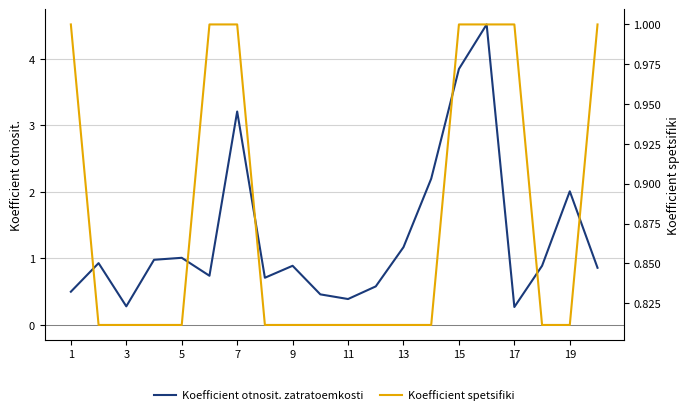

True or false: Koefficient spetsifiki and Koefficient otnosit. zatratoemkosti intersect in this chart.

True